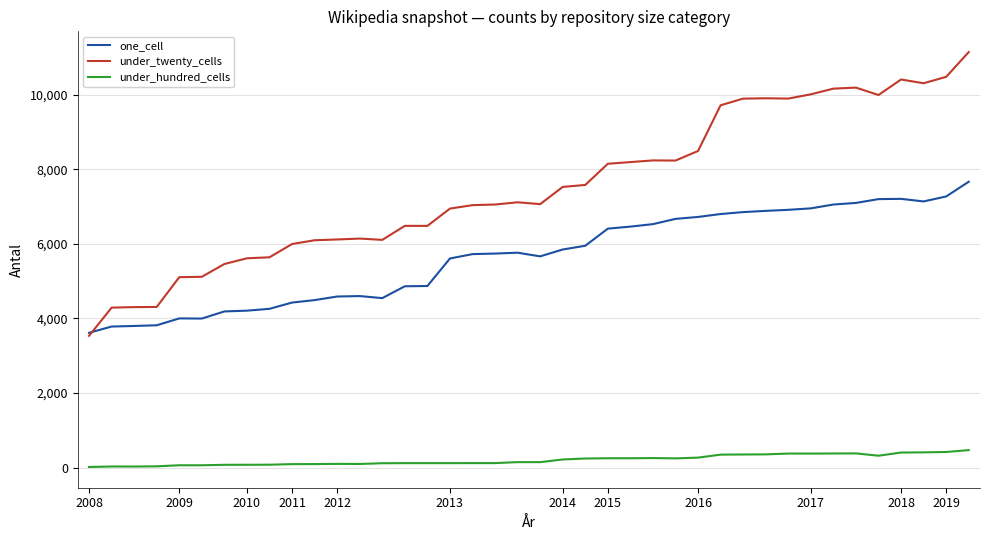

True or false: one_cell and under_hundred_cells cross at least once.

False